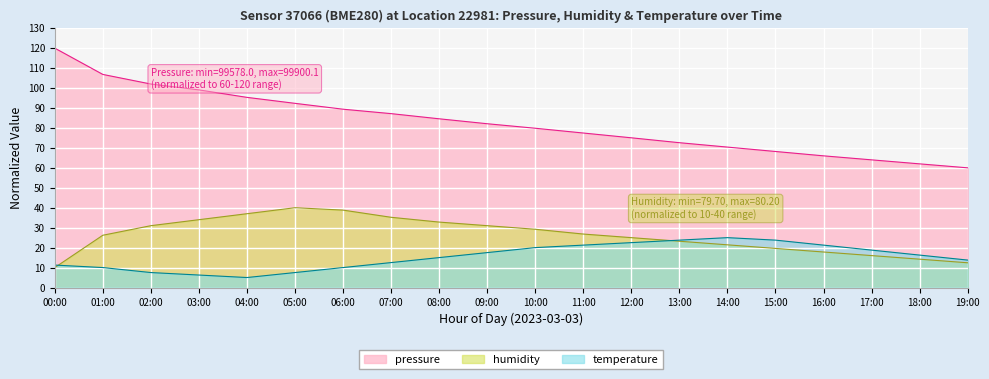

Is it true that humidity equals 35.2 at 07:00?

True